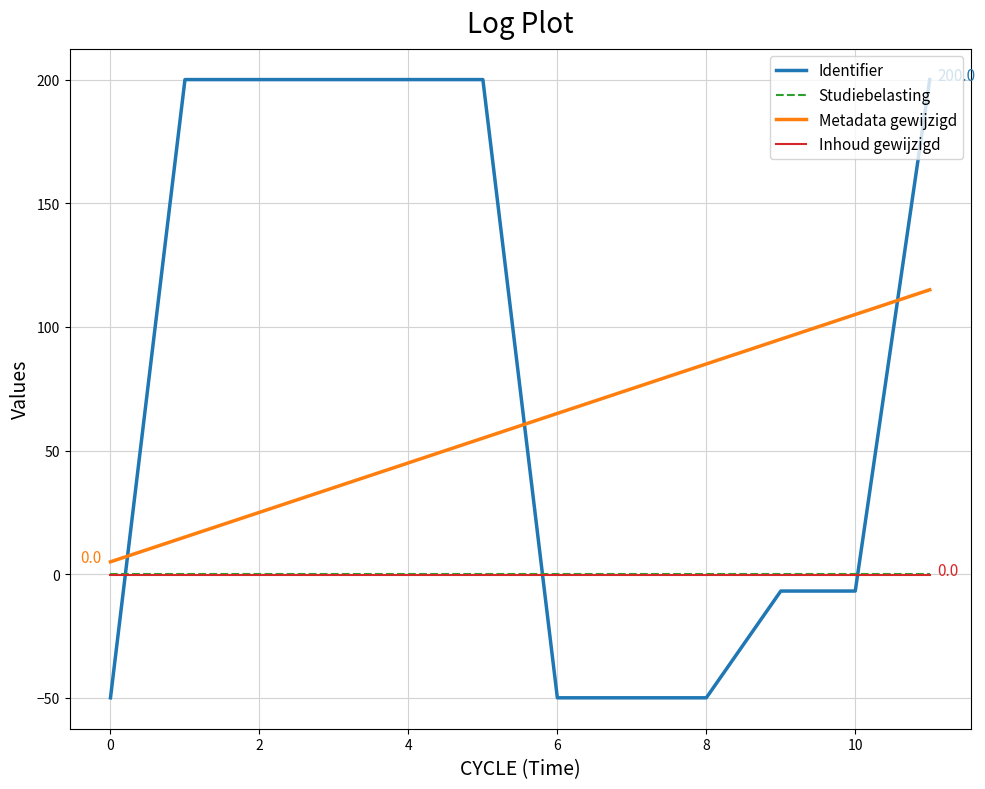

What is the minimum value shown in the chart?

-50.0